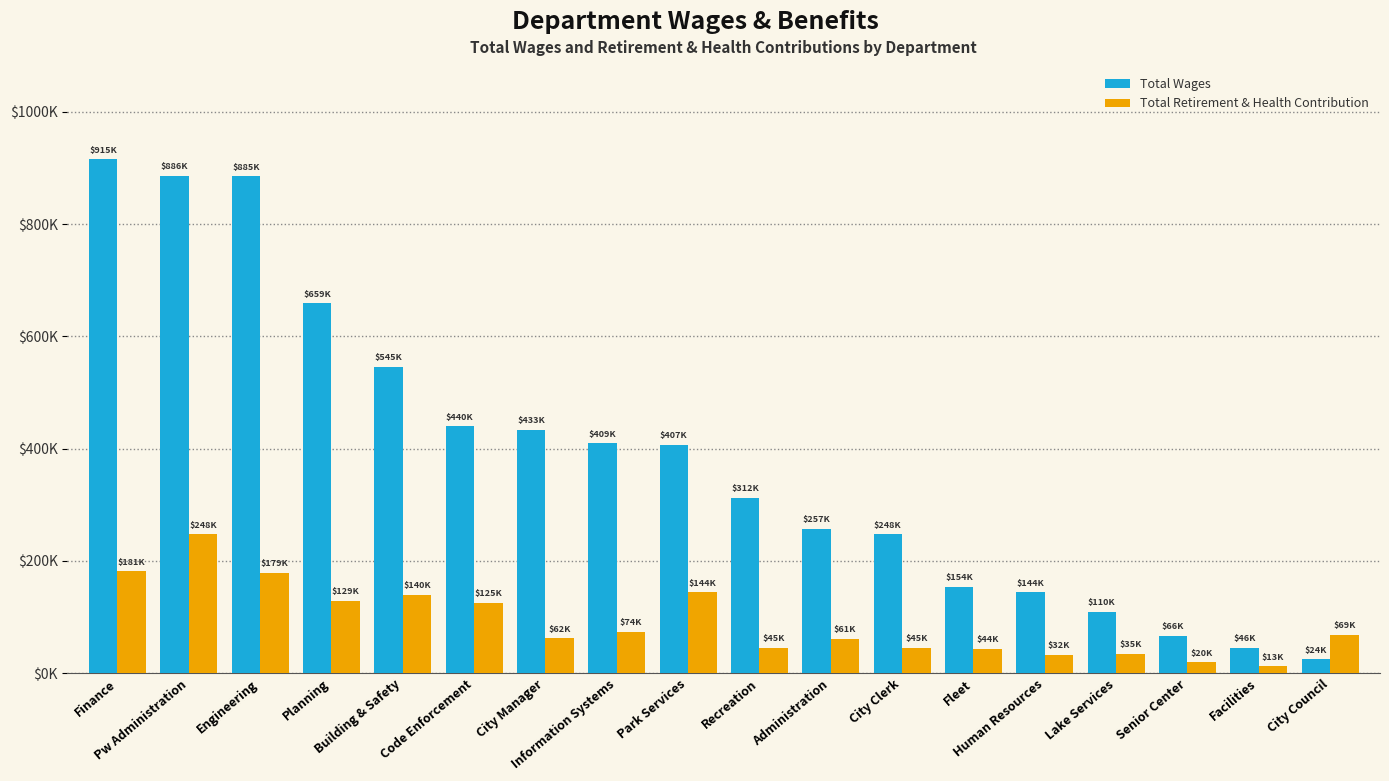

What is the difference between the Total Wages values at Planning and Finance?

255887